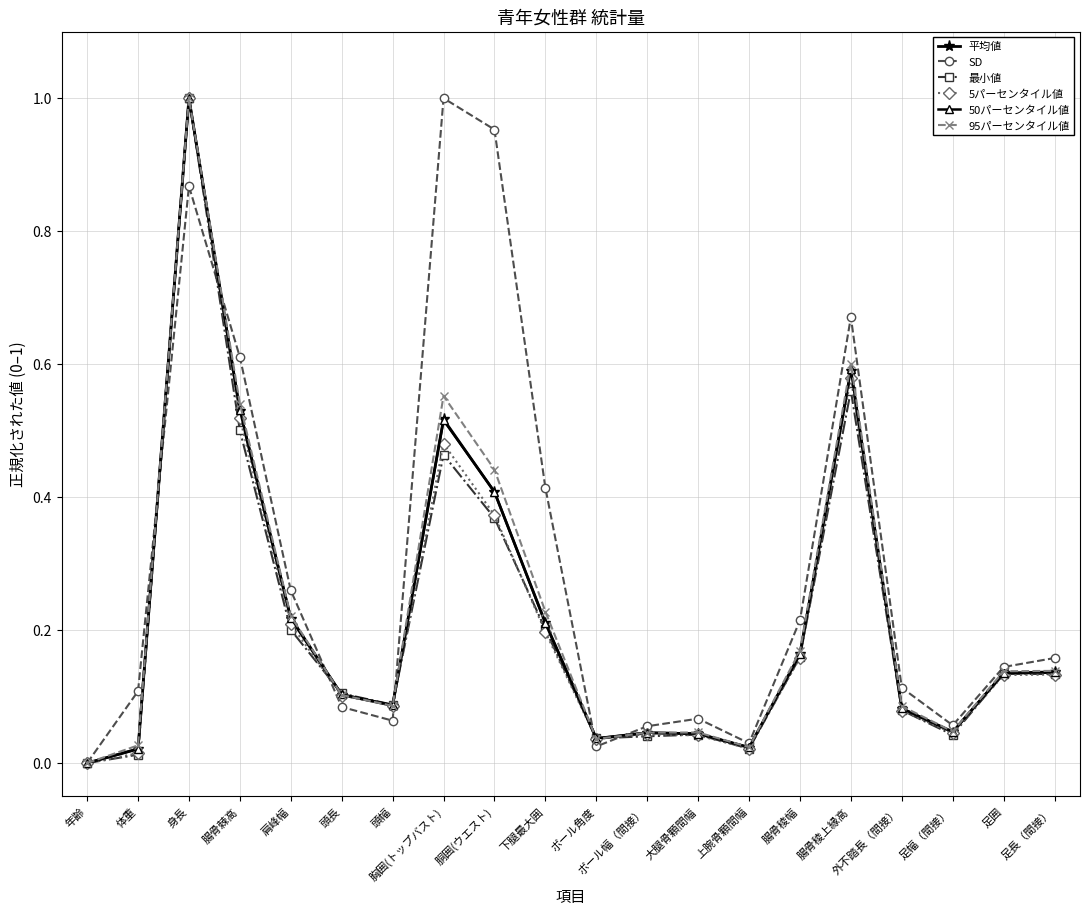

Count the number of categories in the chart.

20